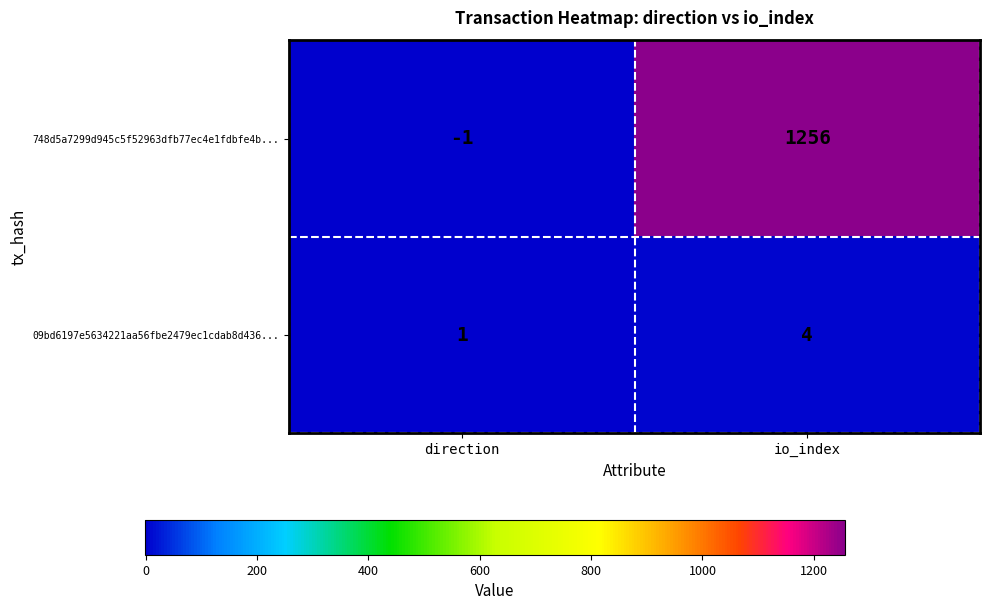

At direction, list the series in order from largest to smallest.

09bd6197e5634221aa56fbe2479ec1cdab8d436..., 748d5a7299d945c5f52963dfb77ec4e1fdbfe4b...